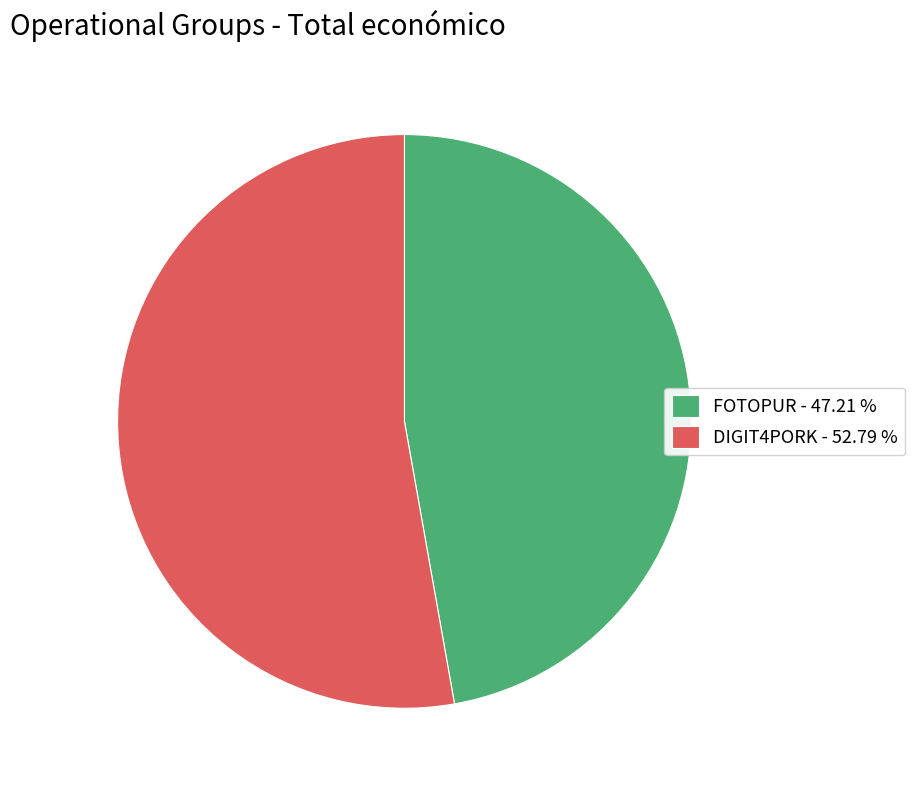

Is it true that FOTOPUR is 47% of the pie?

True